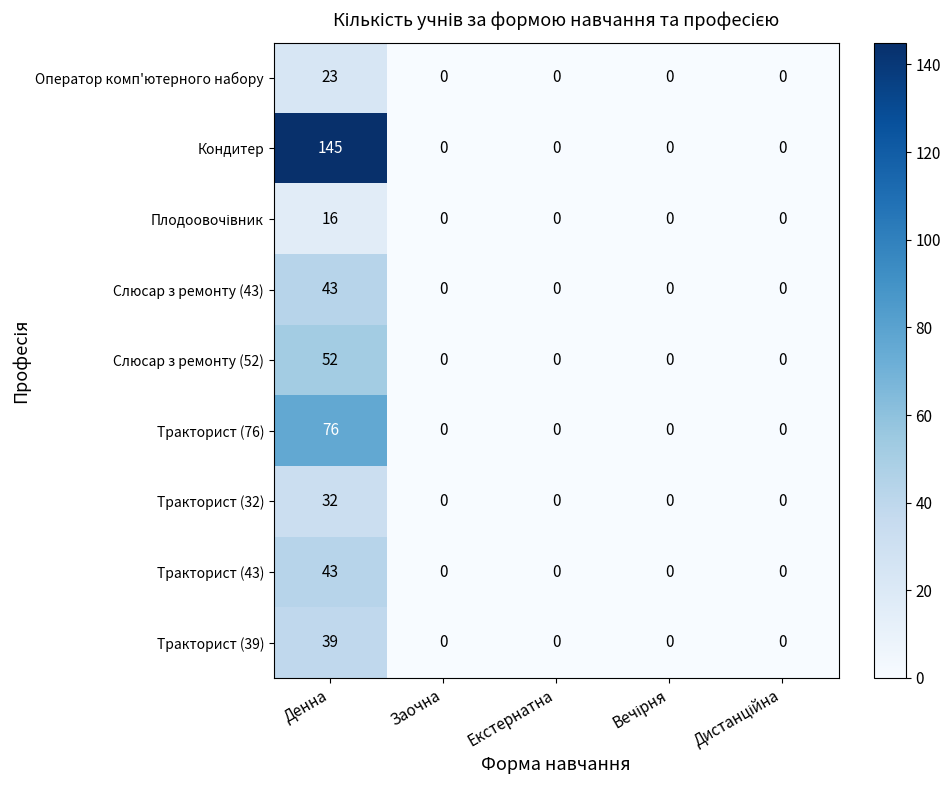

The value of Оператор комп'ютерного набору at Заочна is 12. True or false?

False